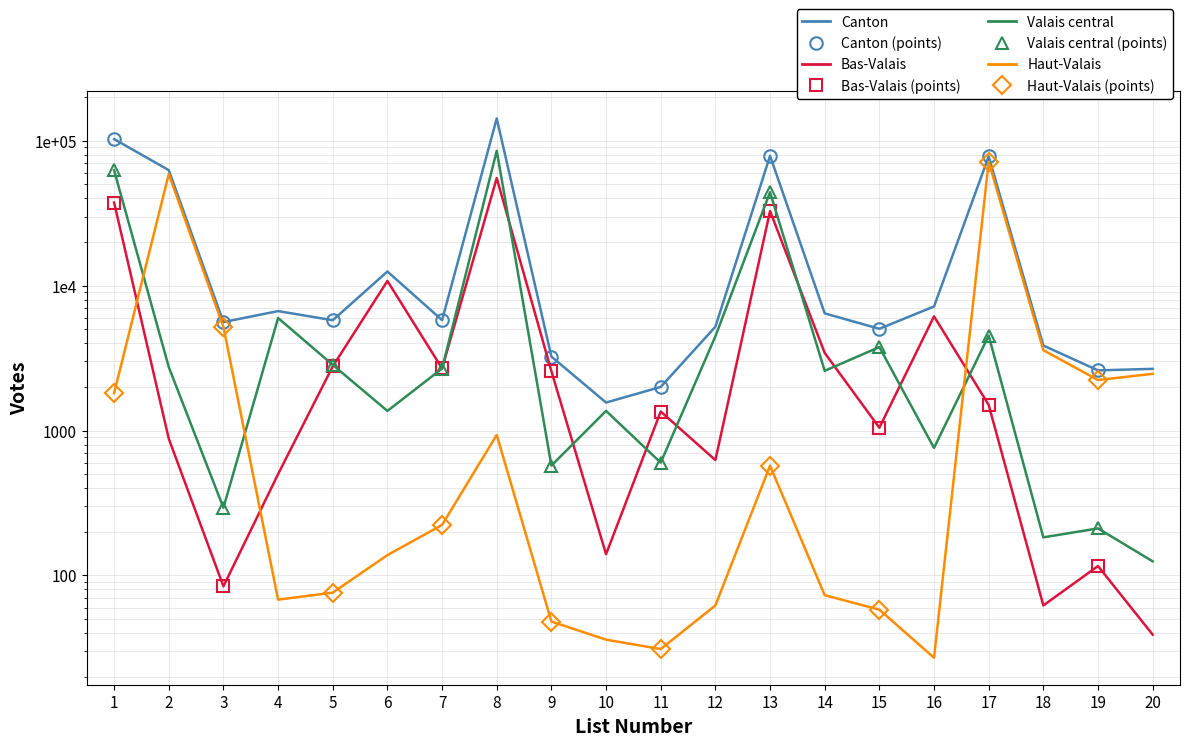

What is the average value of the Valais central series?

11350